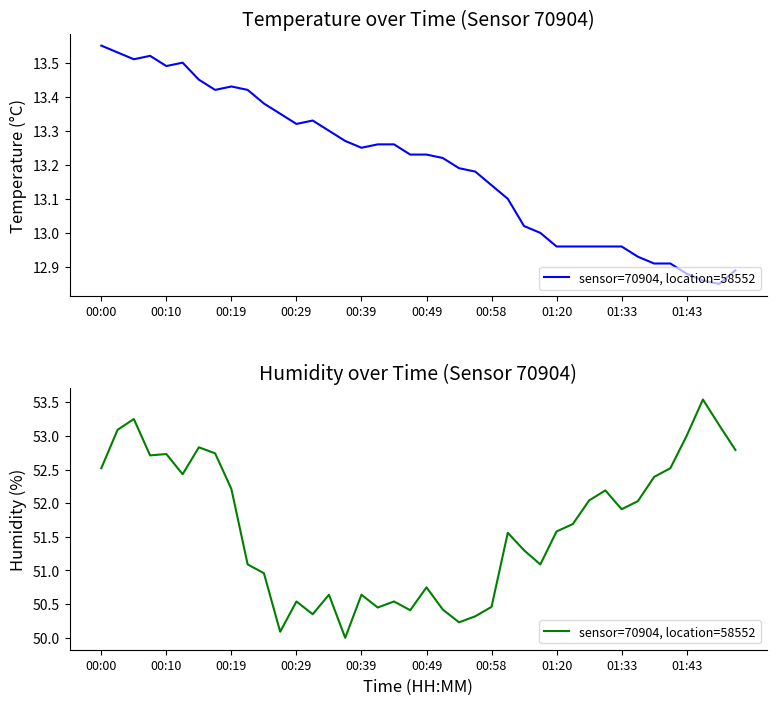

How many interior local valleys (lower than both neighbors) does the data have?

10